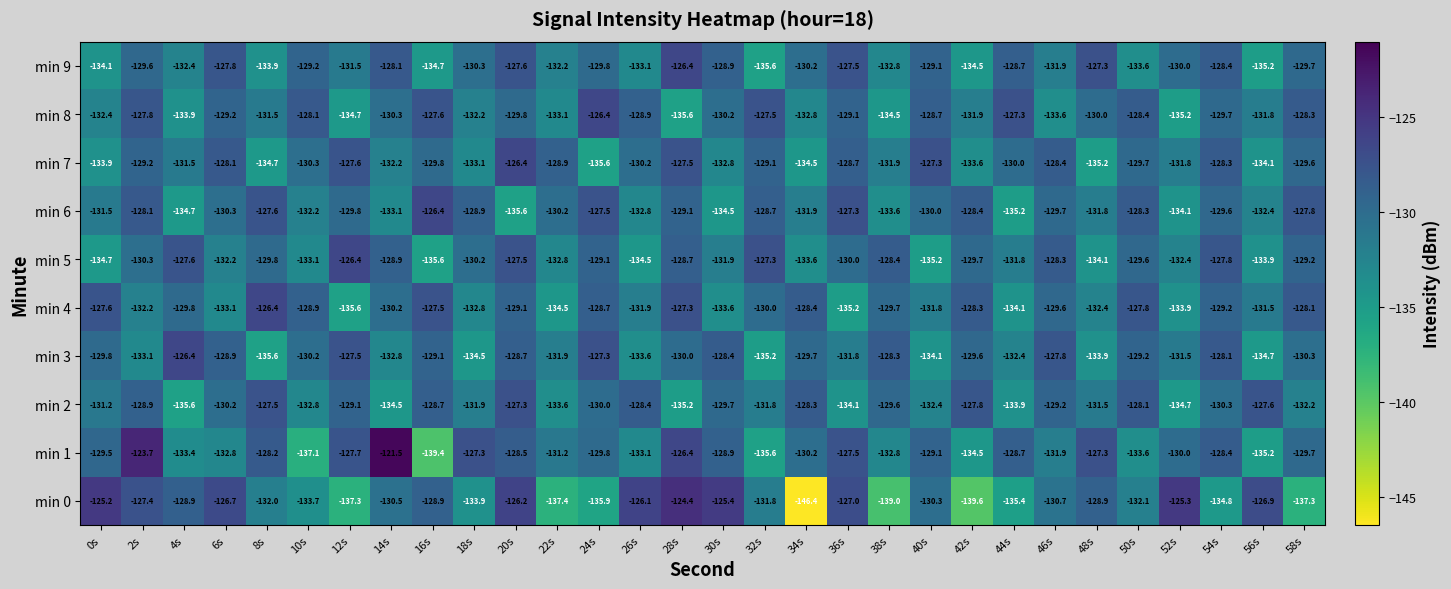

What is the maximum value shown in the chart?

-121.5